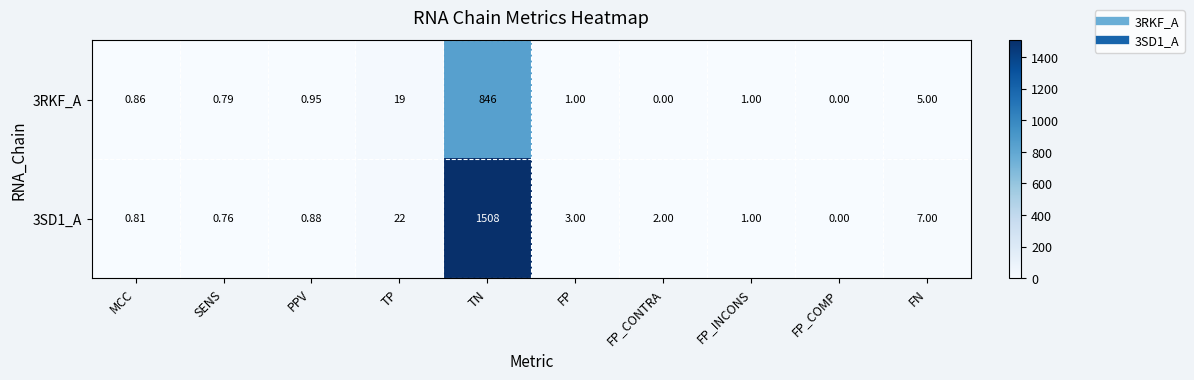

At which label is 3SD1_A closest to 754?

TP